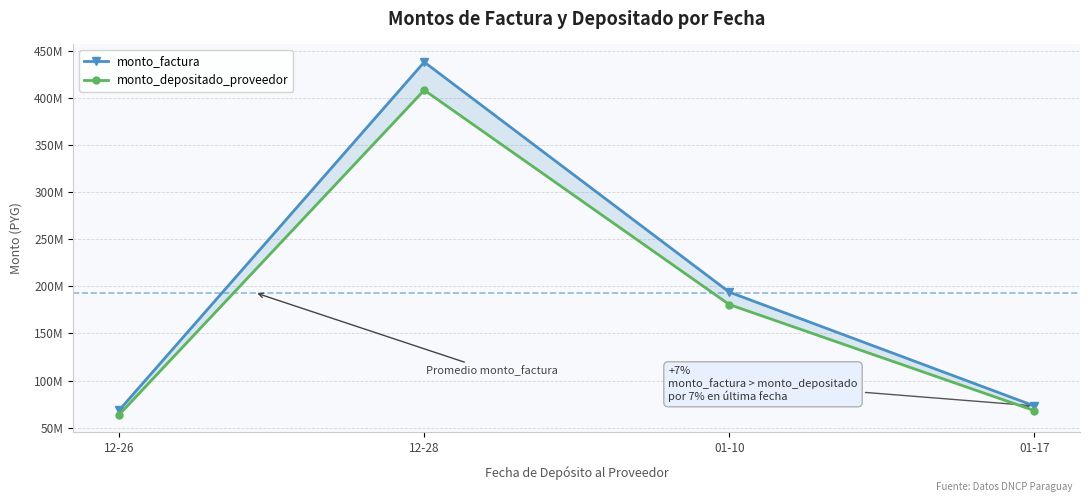

How many data points in monto_depositado_proveedor are less than 180655265?

2